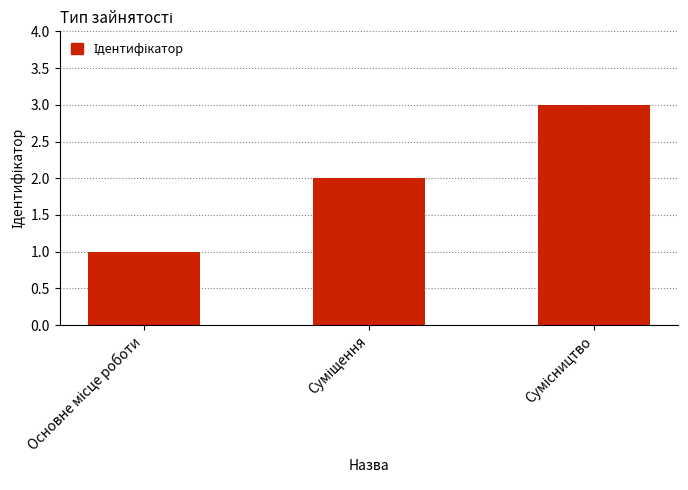

What is the minimum value shown in the chart?

1